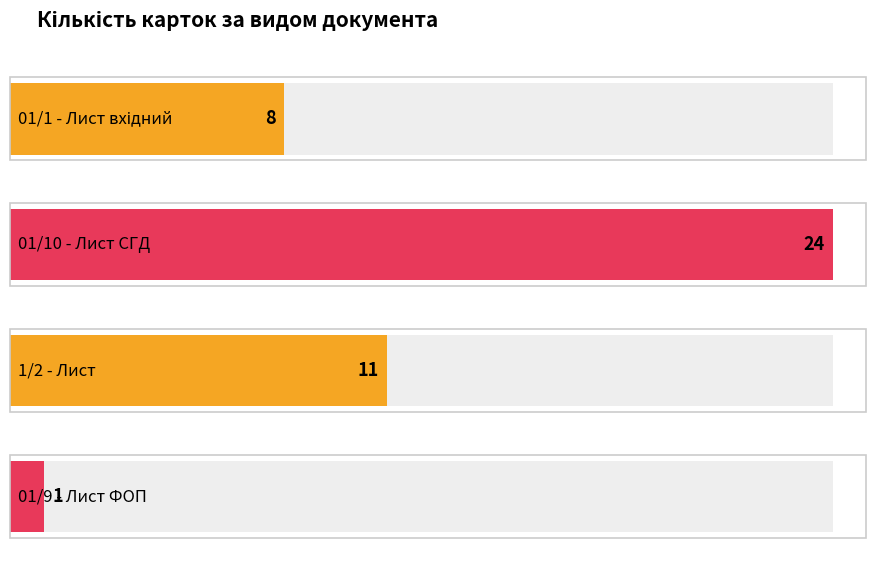

What is the minimum value shown in the chart?

1